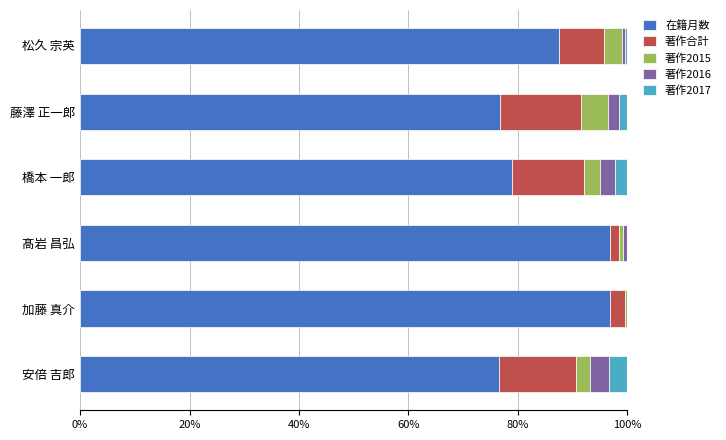

At which label is 在籍月数 closest to 86?

松久 宗英